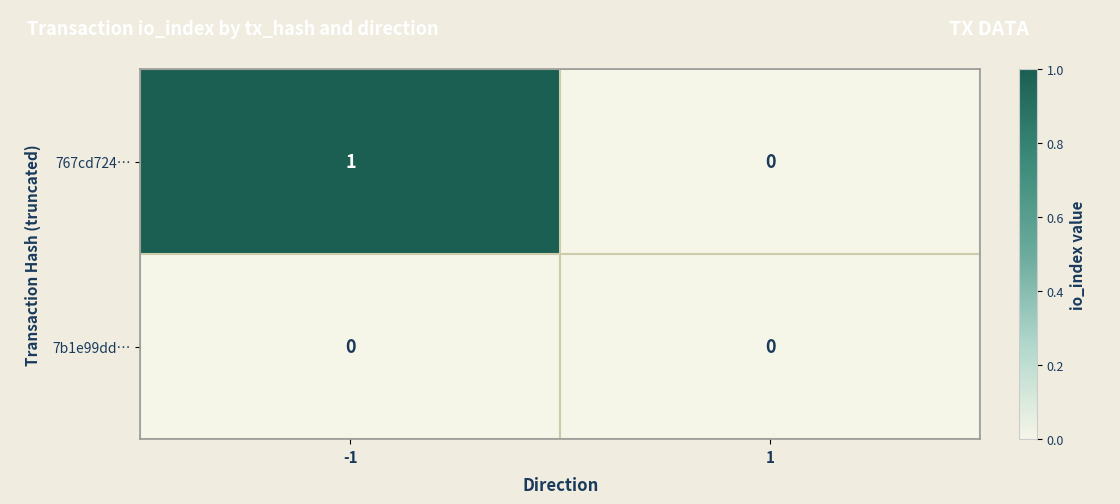

Which series has the largest range (max minus min)?

767cd724…